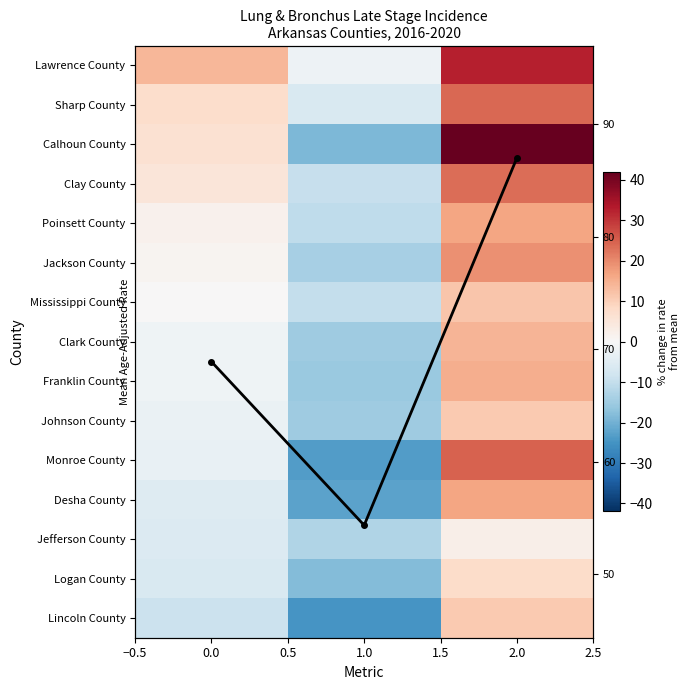

Is it true that Franklin County equals -1.7 at 0.0?

True